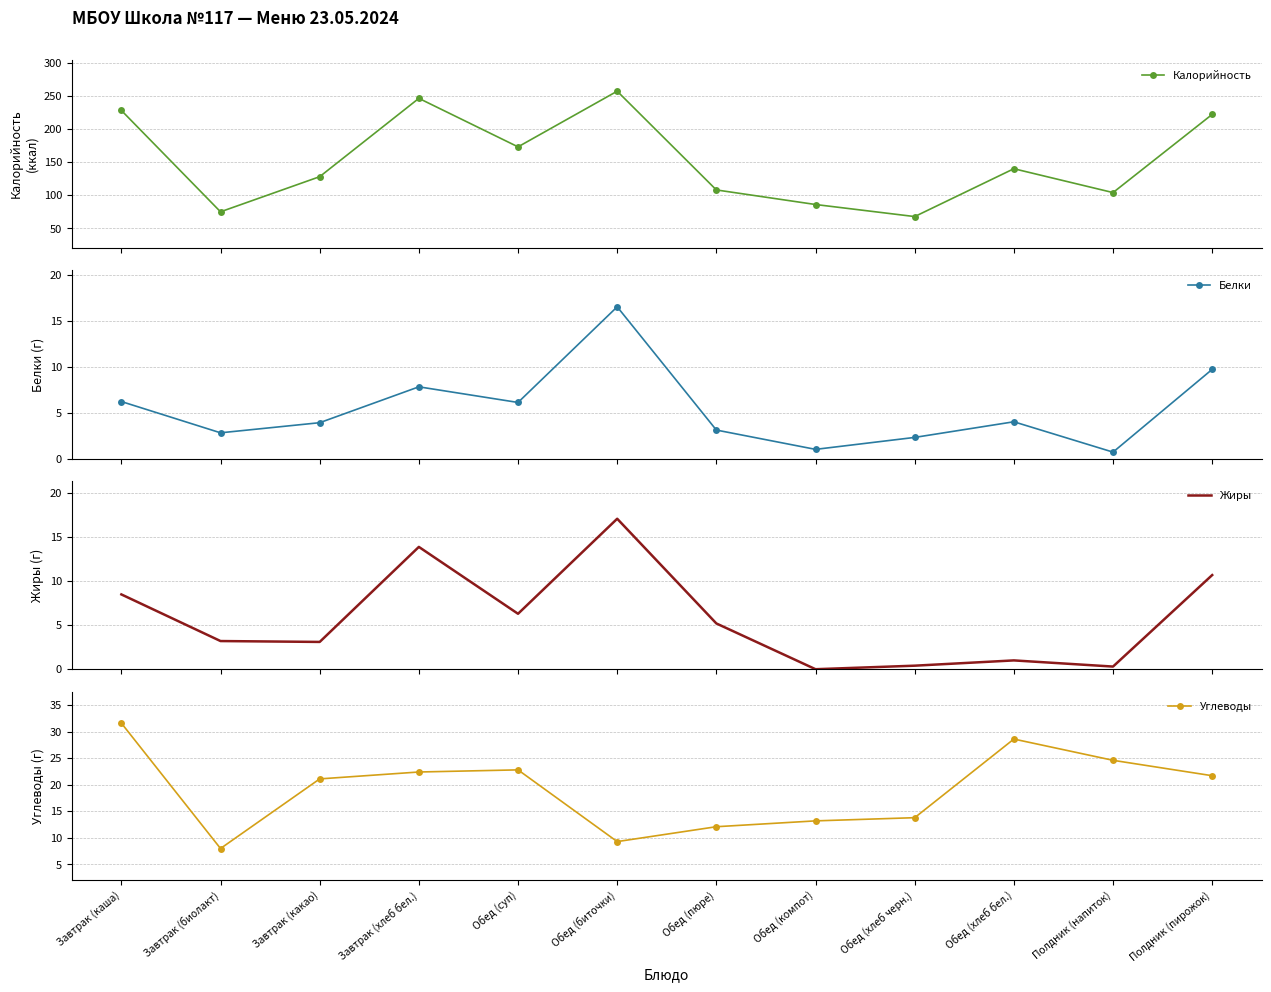

How many interior local valleys does the Белки series have?

4